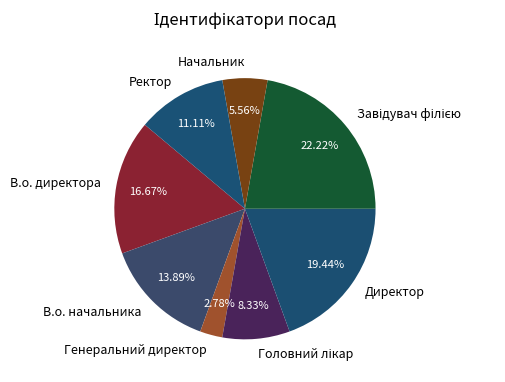

Is В.о. начальника the majority of the pie?

No